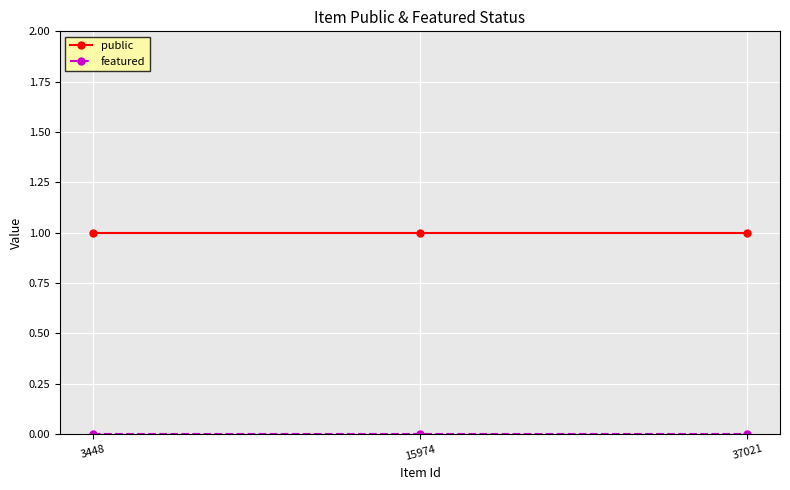

The value of public at 37021 is 2. True or false?

False